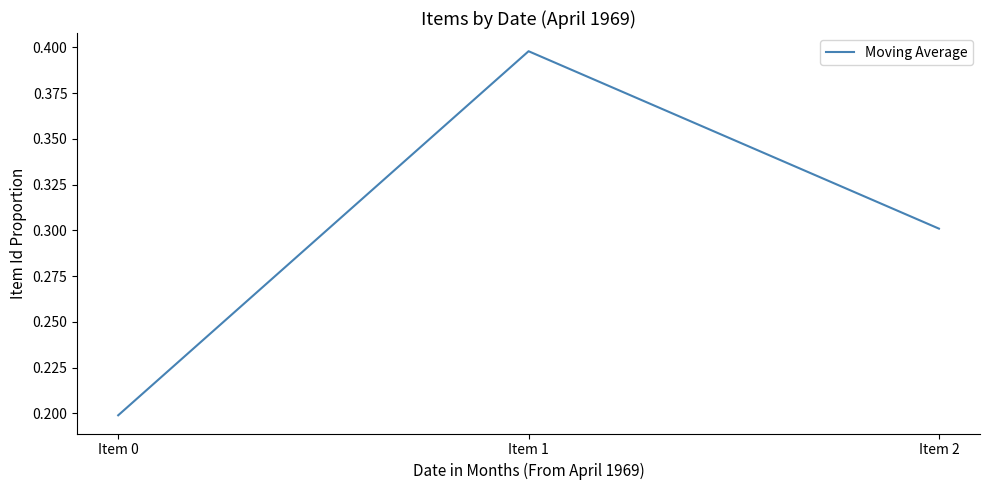

Reading left to right, extract all data points from this chart.

0.2	0.4	0.3